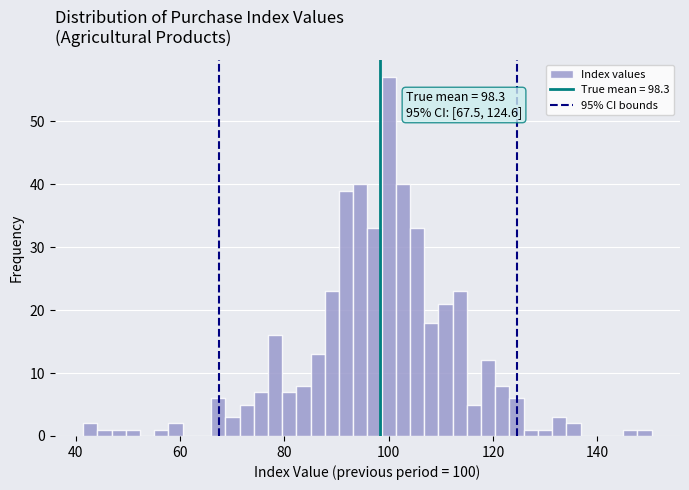

Read against the x-axis, roughly where is the centre of the tallest bar?

100